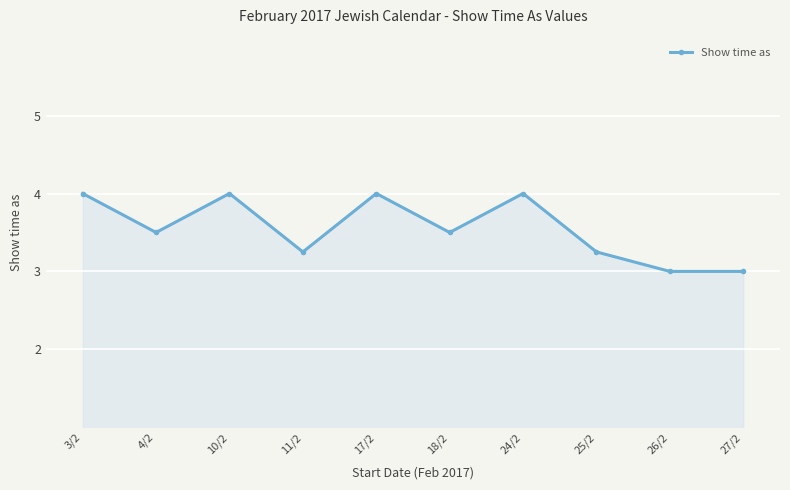

How many distinct data groups are displayed?

1